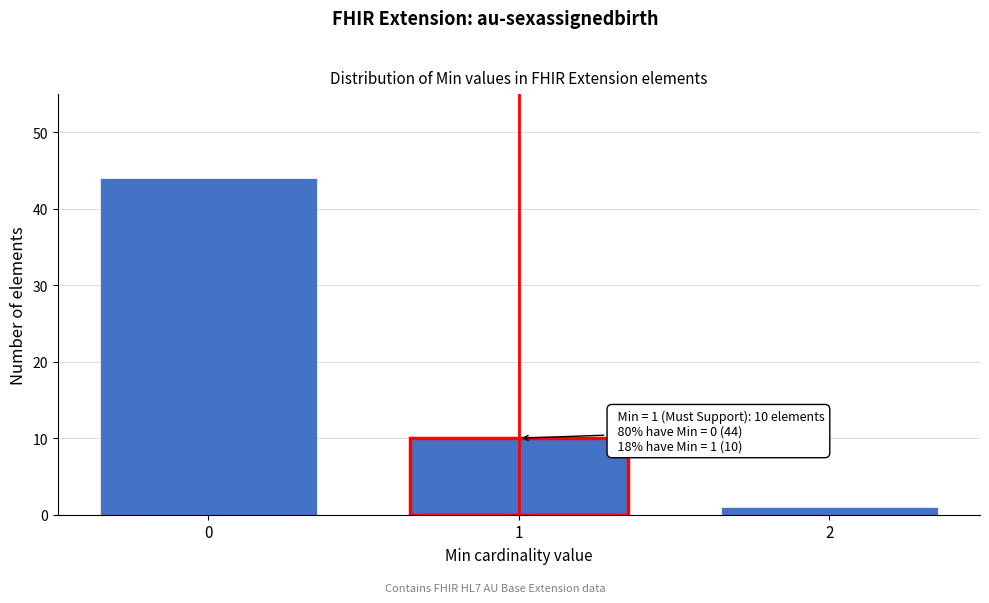

Reading right to left, extract all data points from this chart.

1	10	44